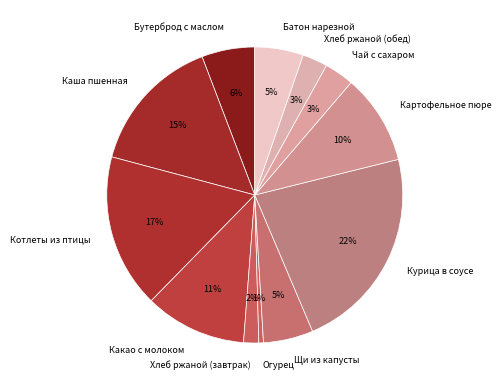

How many slices are in this pie chart?

12